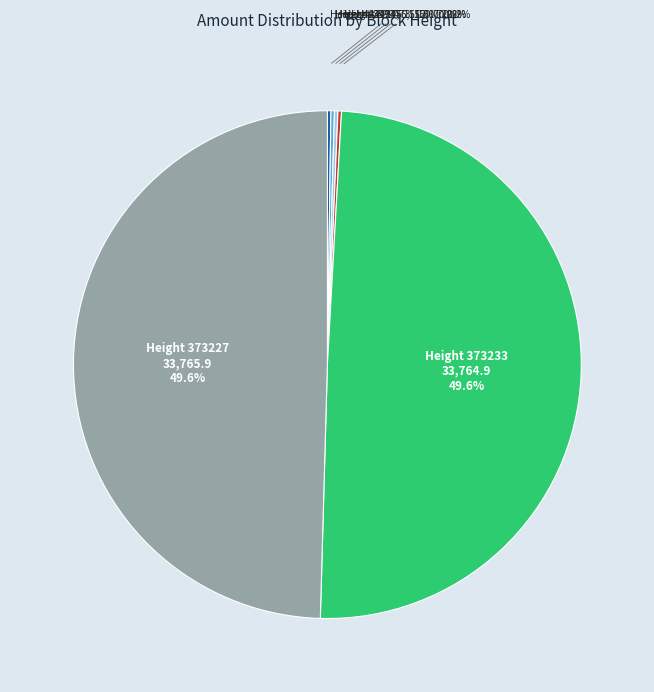

Does any single category account for the majority?

No